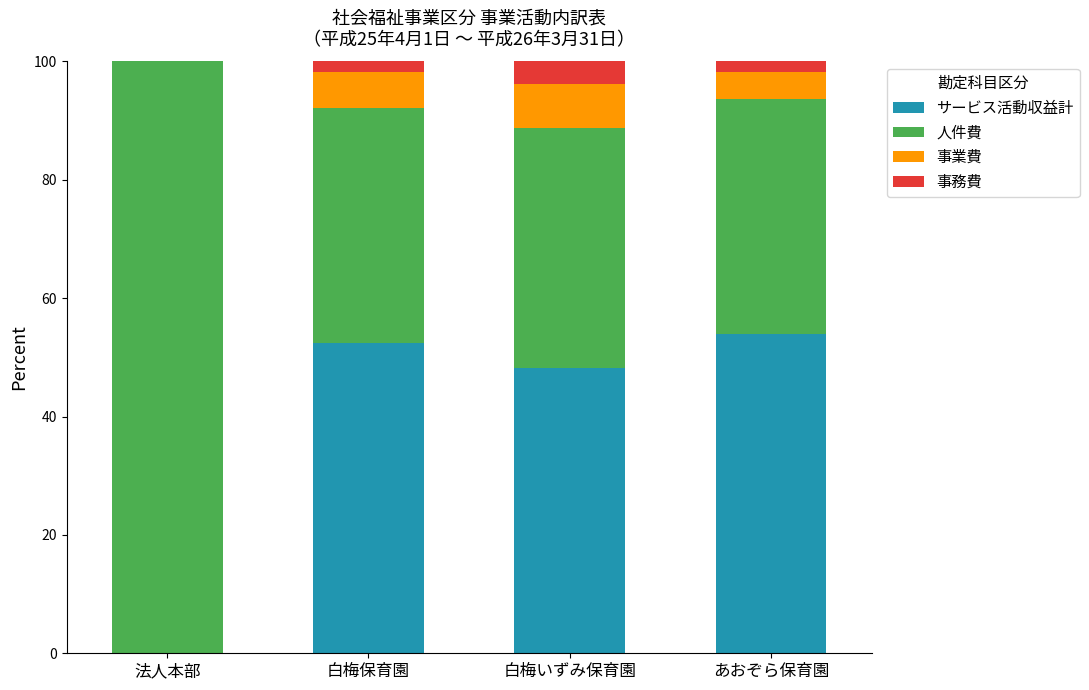

Reading left to right, list the values for the サービス活動収益計 series.

法人本部=0.0	白梅保育園=52.4	白梅いずみ保育園=48.2	あおぞら保育園=53.9